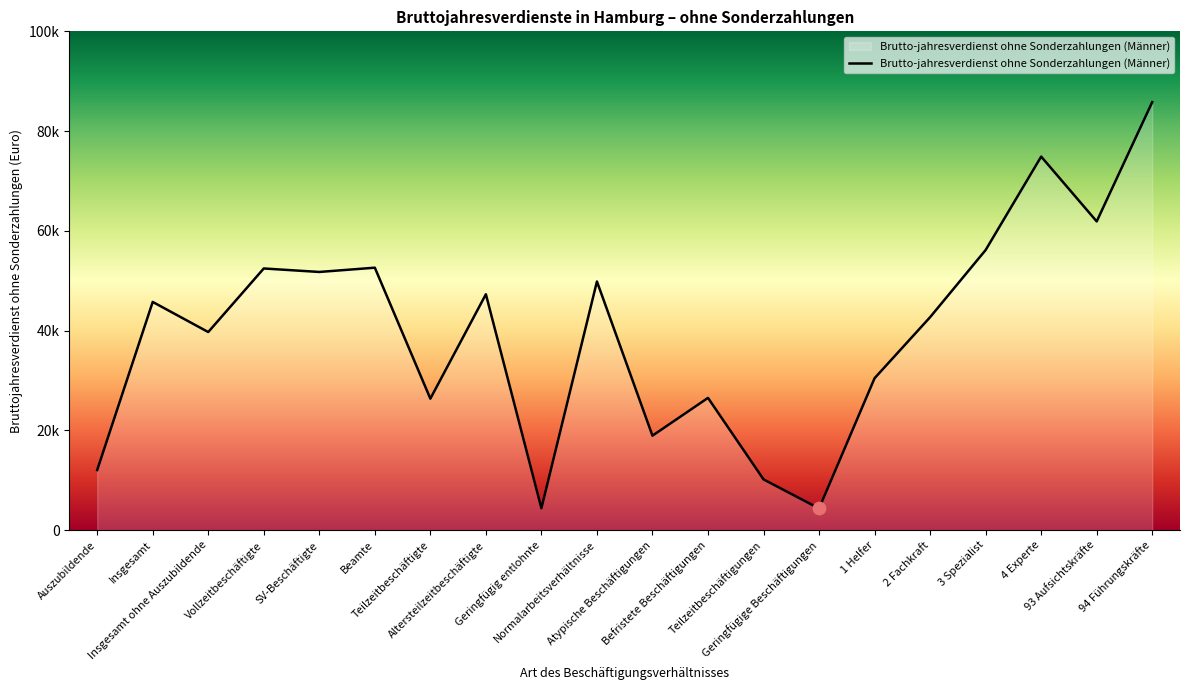

Between Atypische Beschäftigungen and Befristete Beschäftigungen, which is larger?

Befristete Beschäftigungen